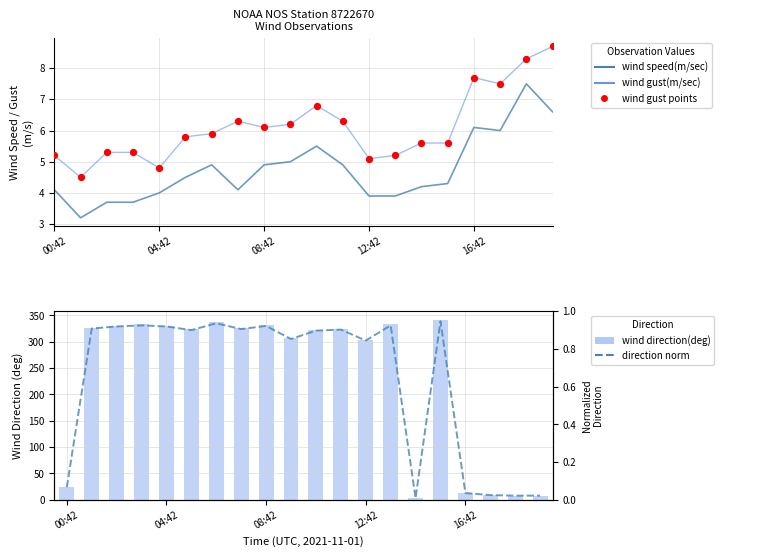

Which series has the largest Y range (max minus min)?

wind direction(deg)